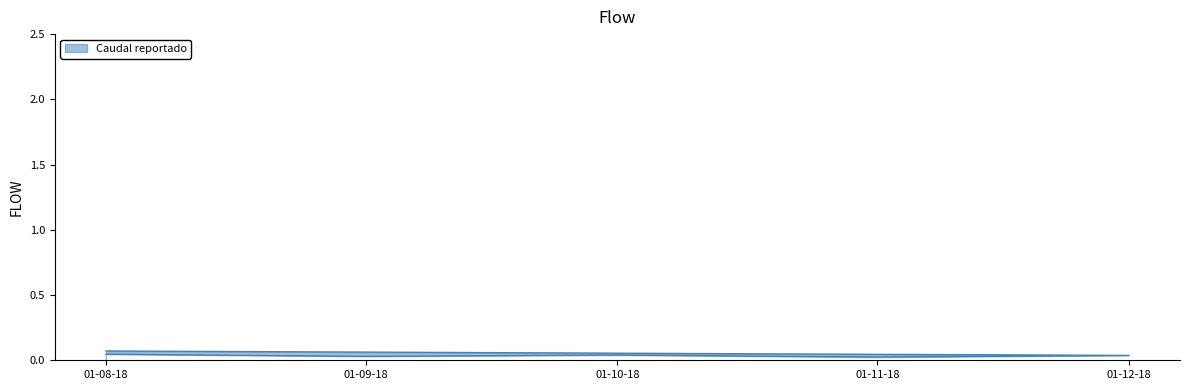

Between 01-08-18 and 01-09-18, which is larger?

01-08-18